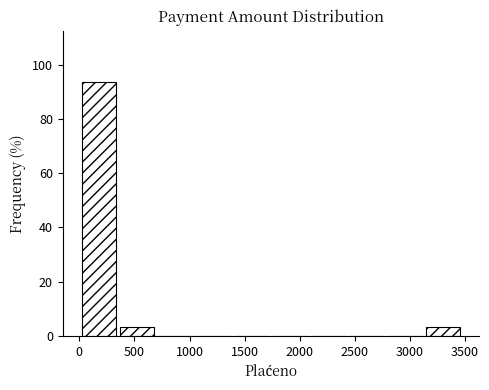

Which range on the x-axis has the tallest bar?

0 to 350